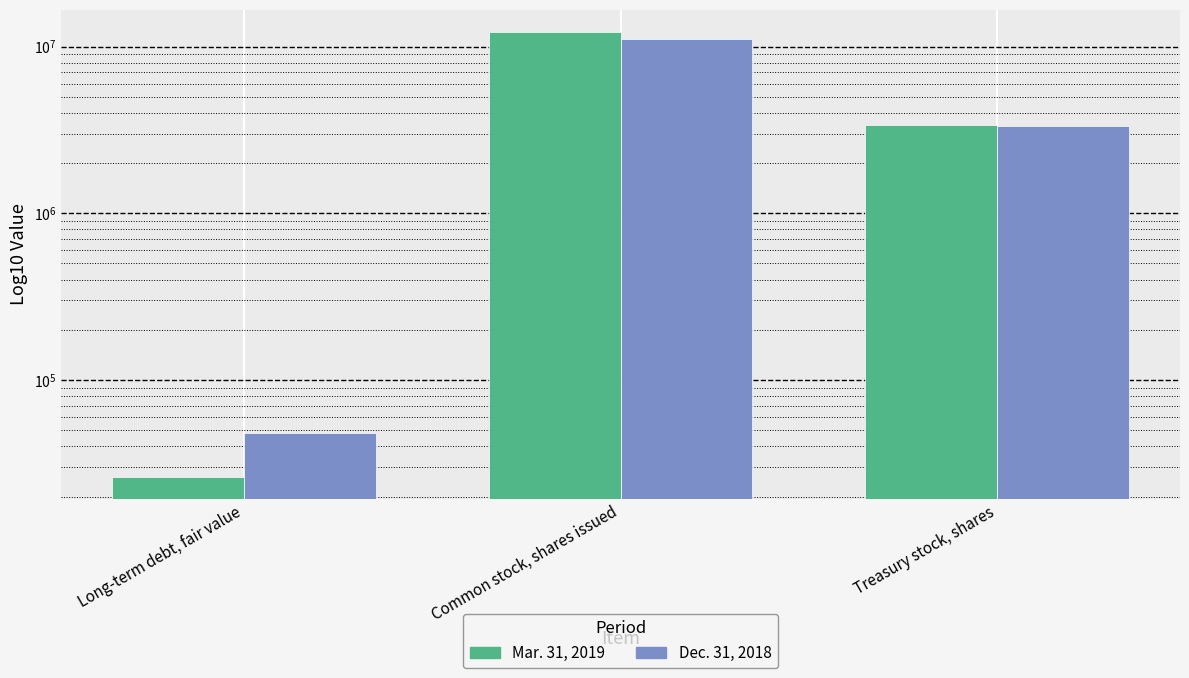

Is it true that Mar. 31, 2019 equals 12207000 at Common stock, shares issued?

True